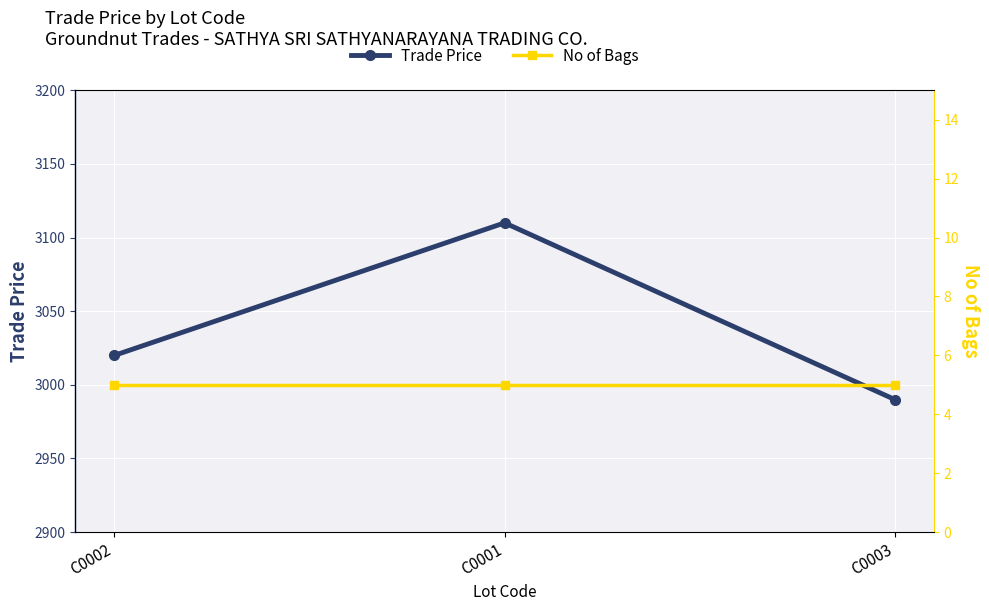

How many data points in Trade Price are less than 3019?

1